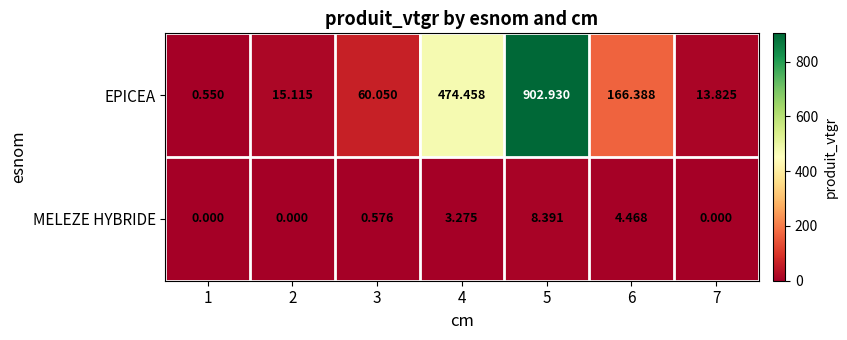

Which series has the largest total across all categories?

EPICEA